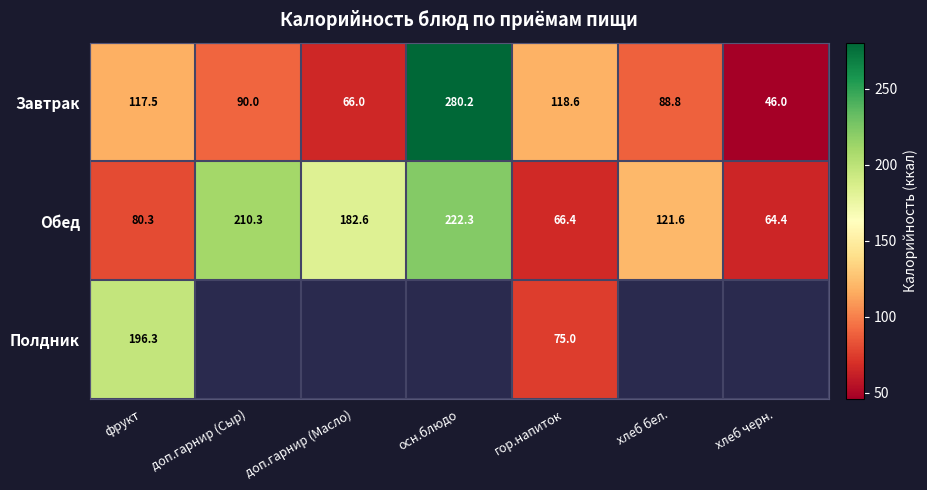

True or false: Обед has a value of 80.3 at фрукт.

True